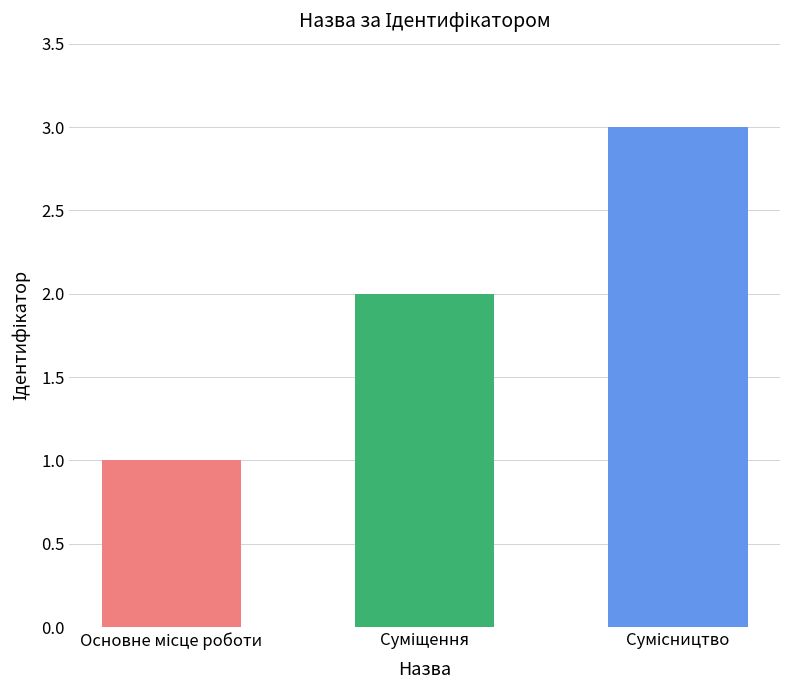

Reading left to right, transcribe all the data shown in this chart.

1	2	3